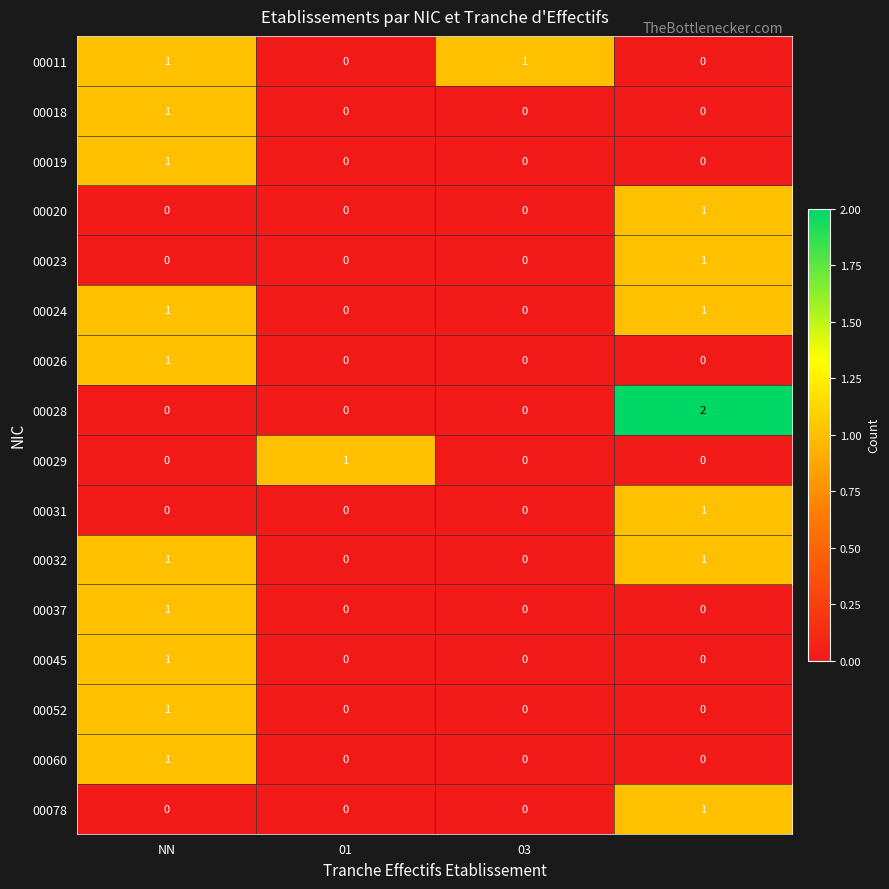

Which series has the widest spread of values?

00028